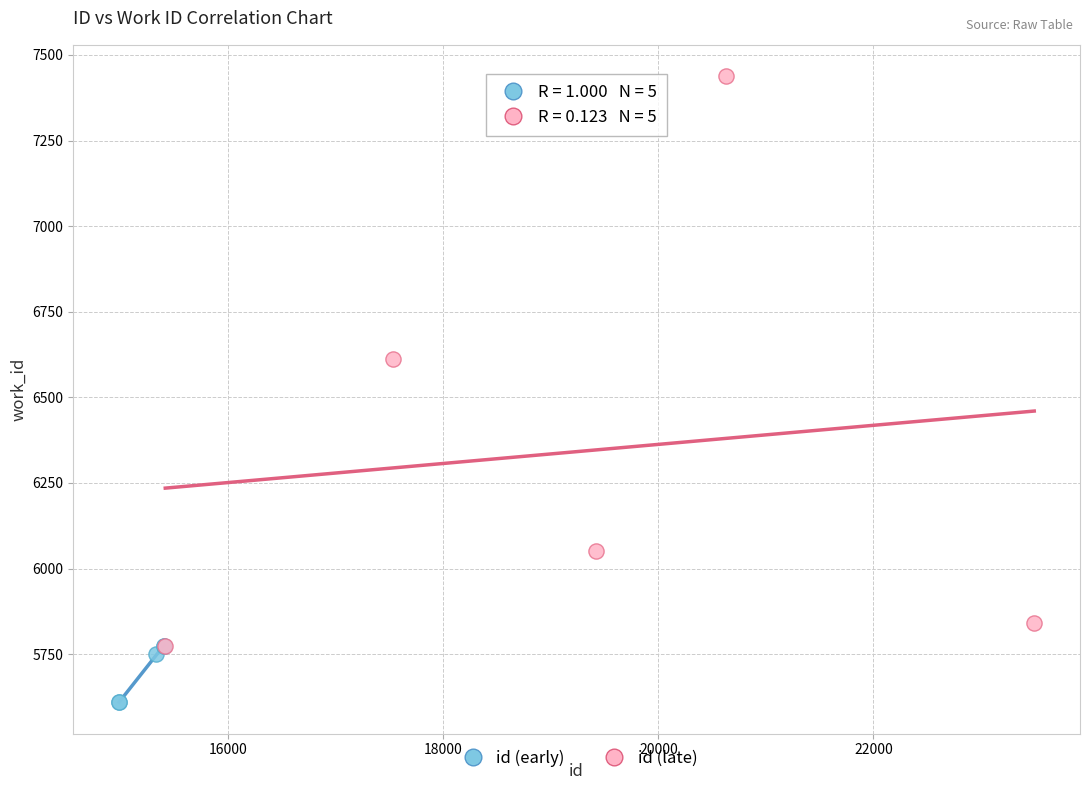

Which series reaches the minimum Y coordinate?

id (early)